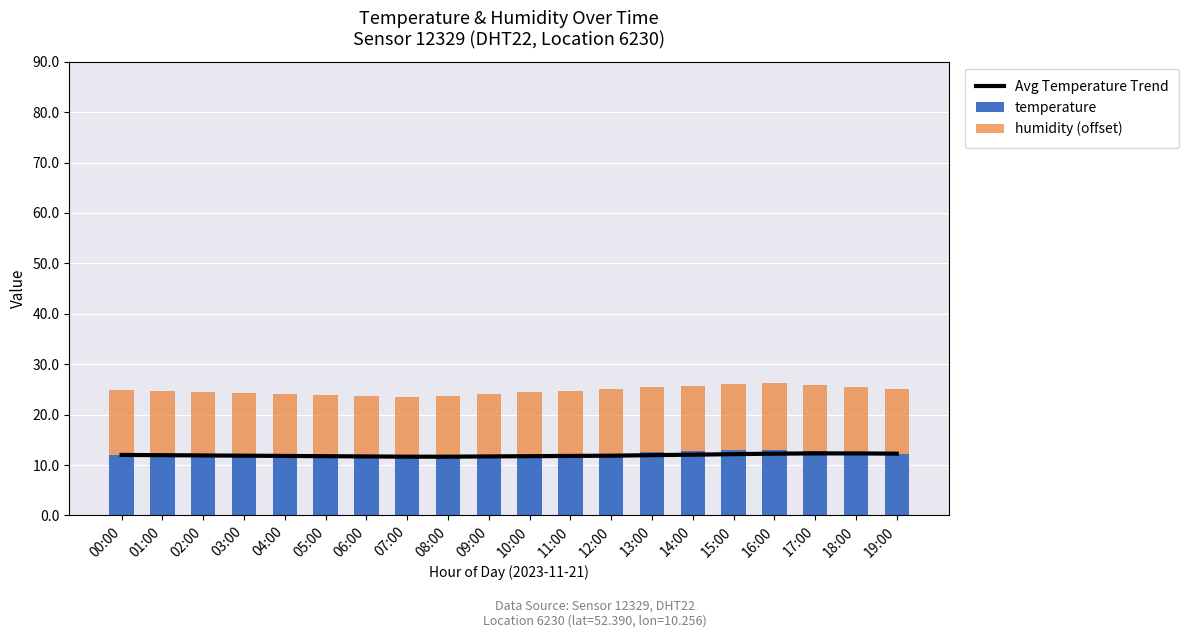

What are all the series names shown in the legend?

Avg Temperature Trend, temperature, humidity (offset)